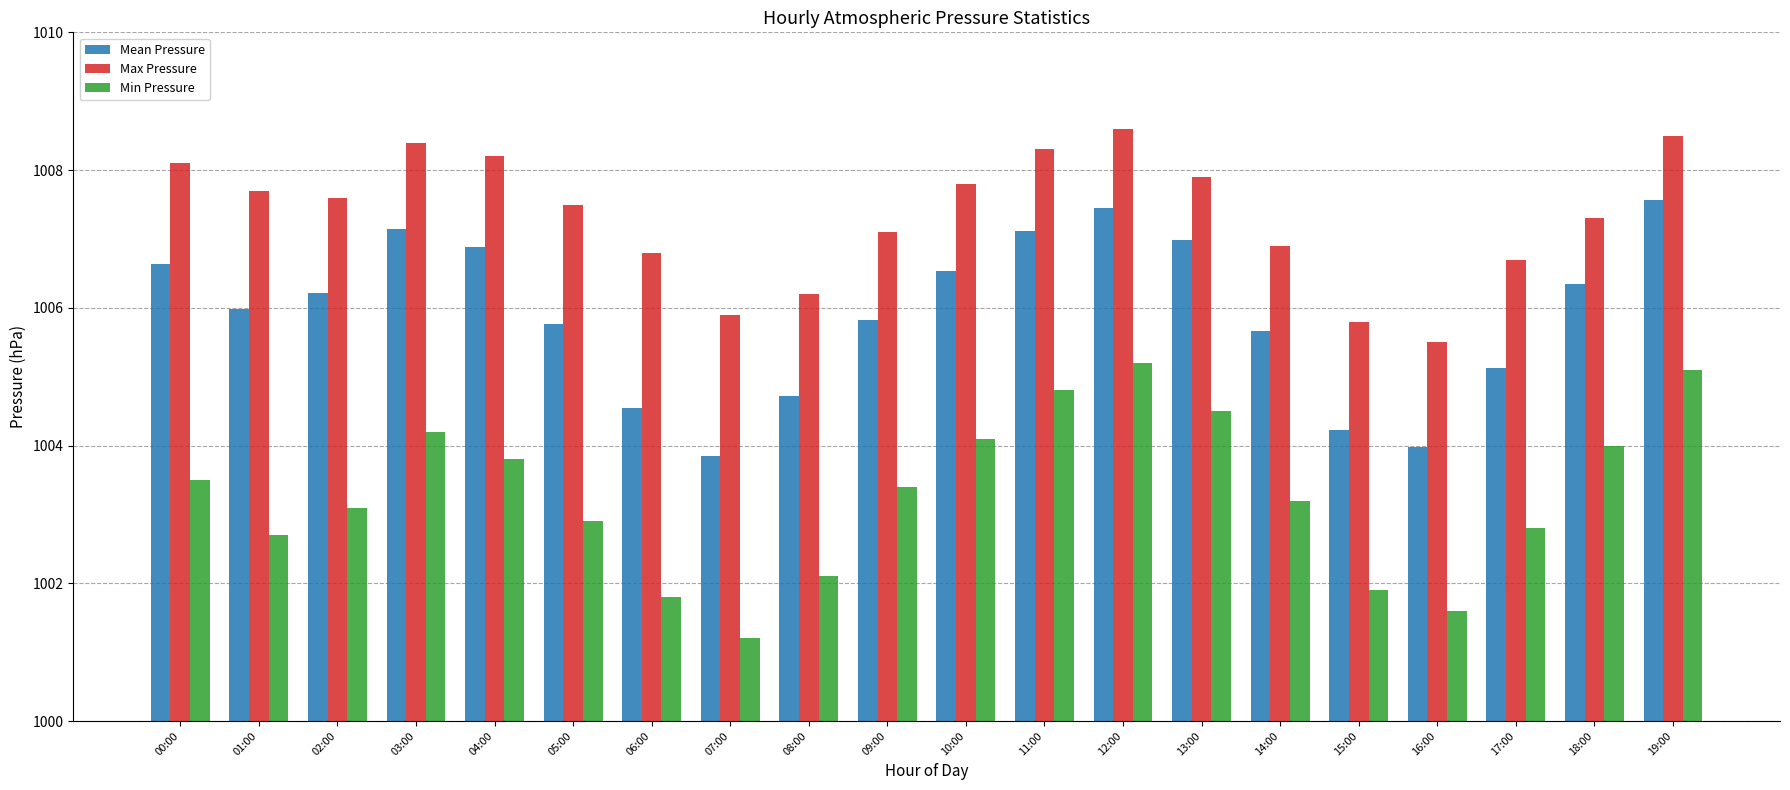

Which series has the largest total across all categories?

Max Pressure